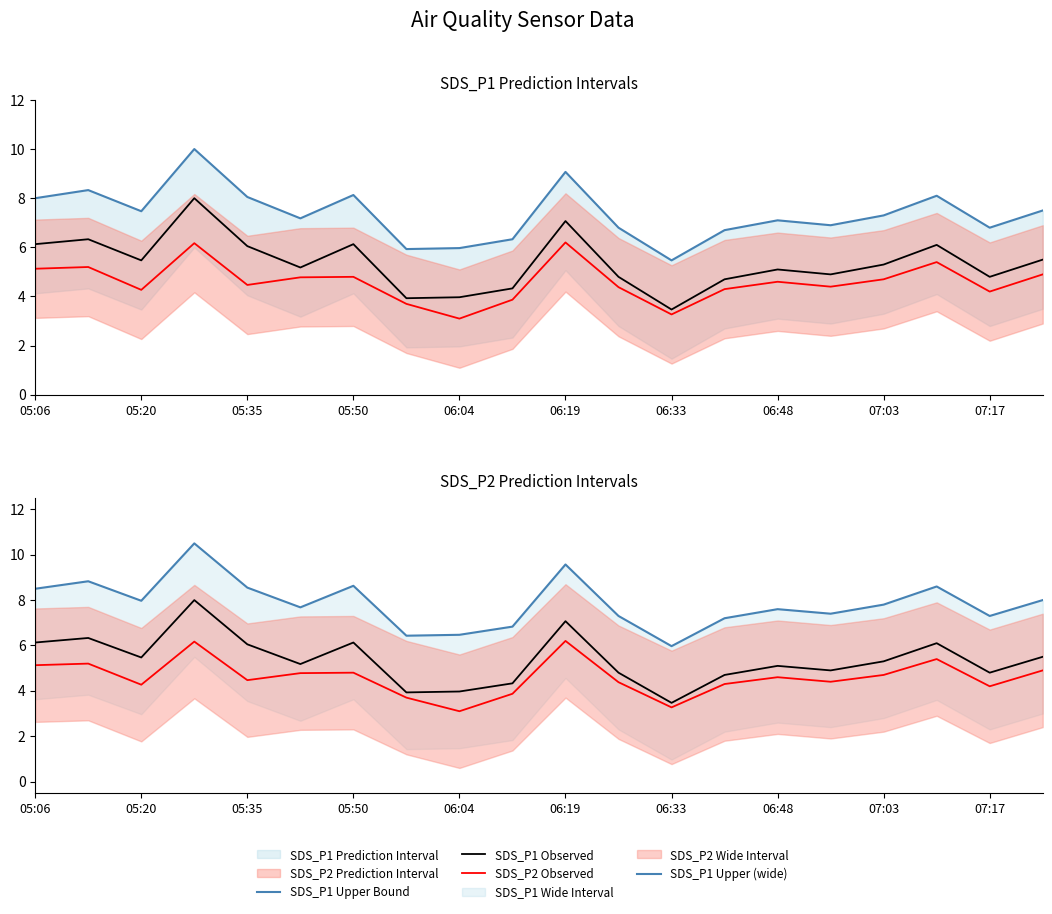

True or false: SDS_P1 Upper (wide) and SDS_P2 Observed intersect in this chart.

False